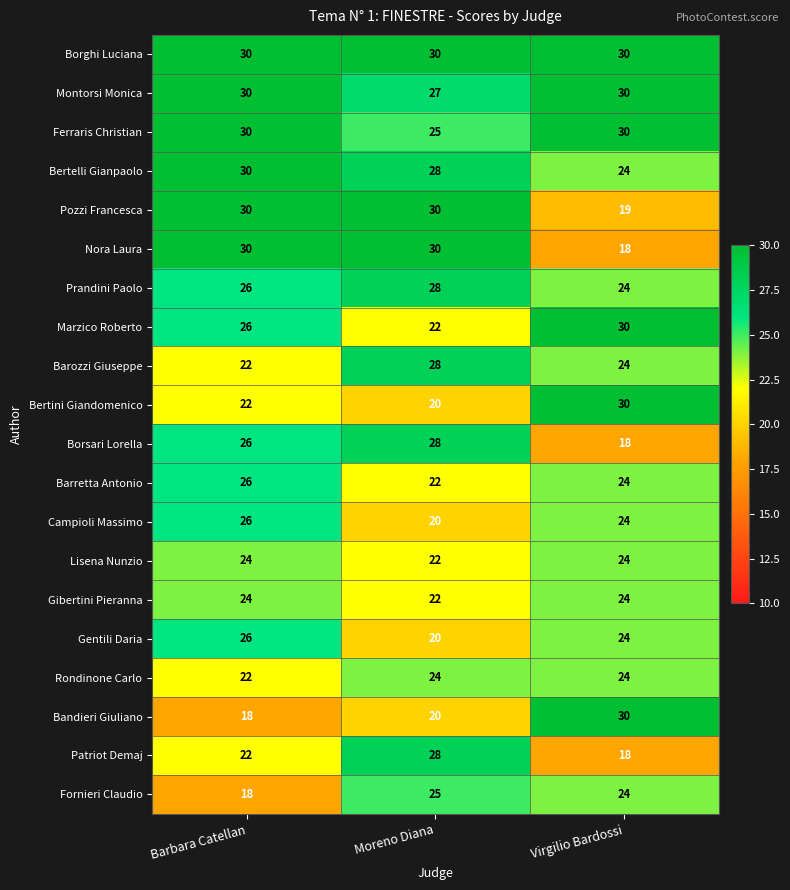

What is the lowest value of the Gentili Daria series?

20